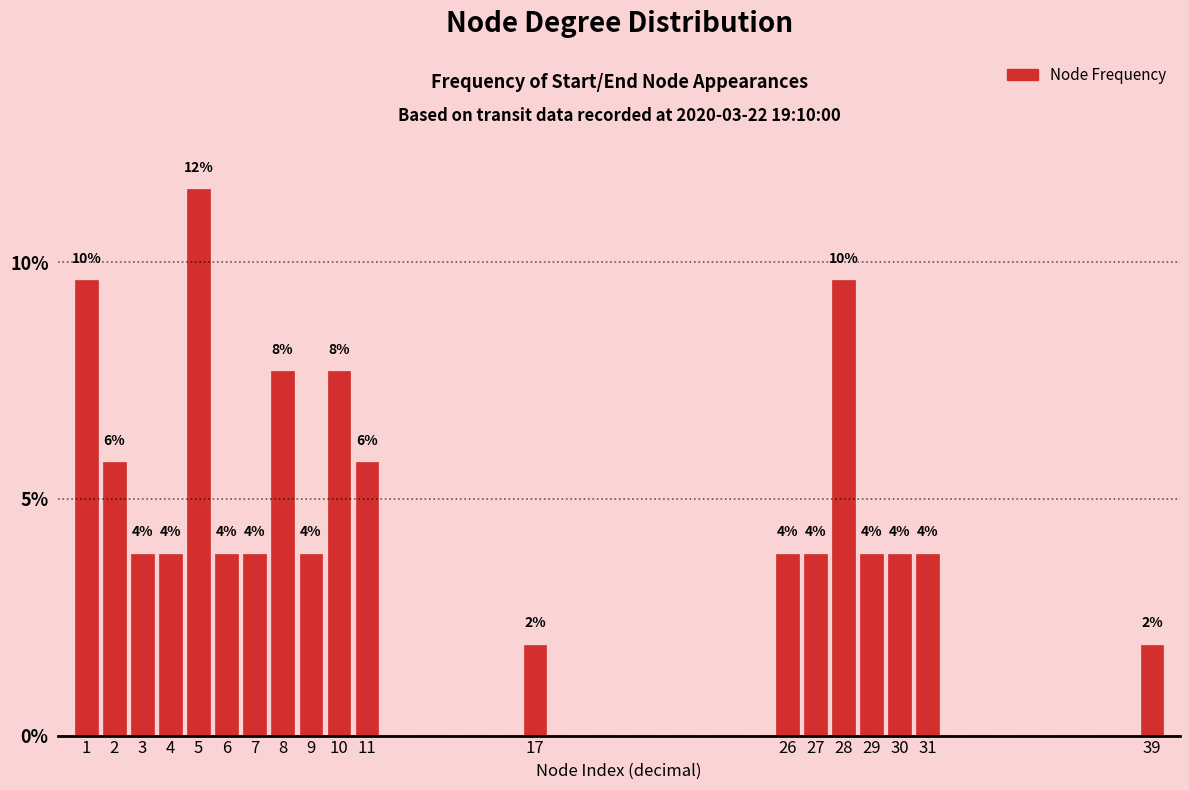

Does the chart contain any negative values?

No